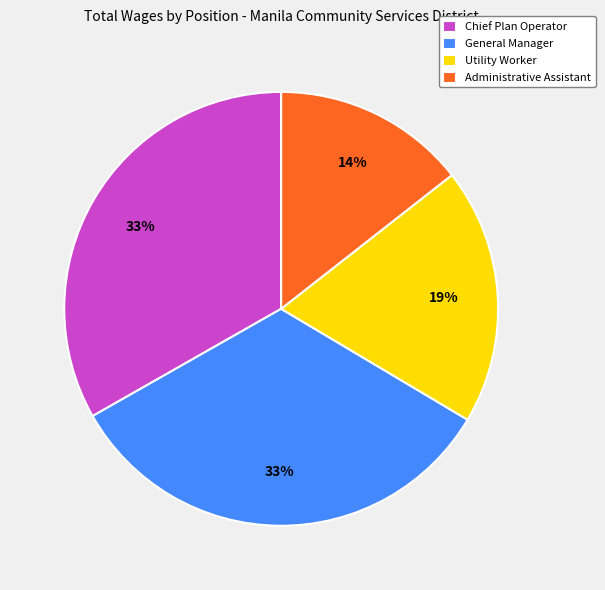

To the nearest percent, what percentage of the pie is Administrative Assistant?

14%